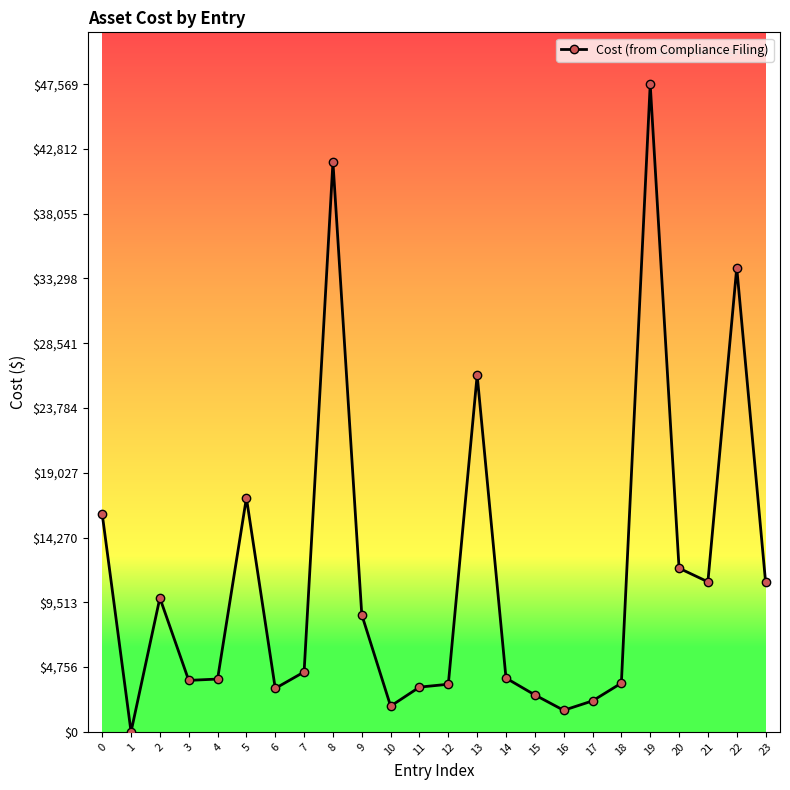

What is the sum of all values?

273338.1